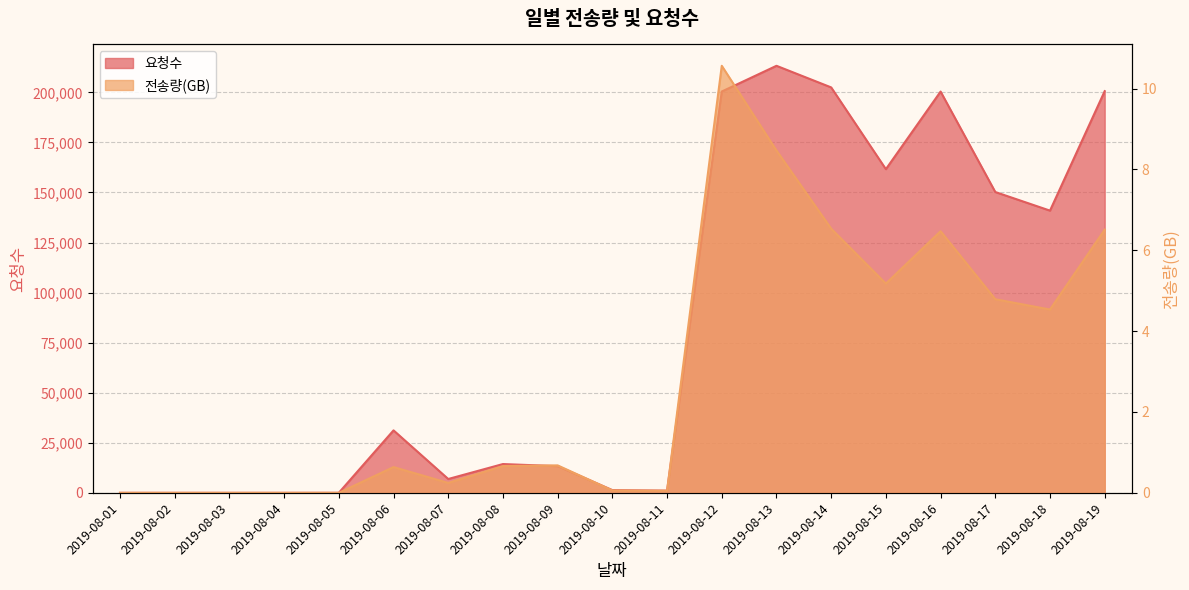

At 2019-08-13, list the series in order from largest to smallest.

요청수, 전송량(GB)